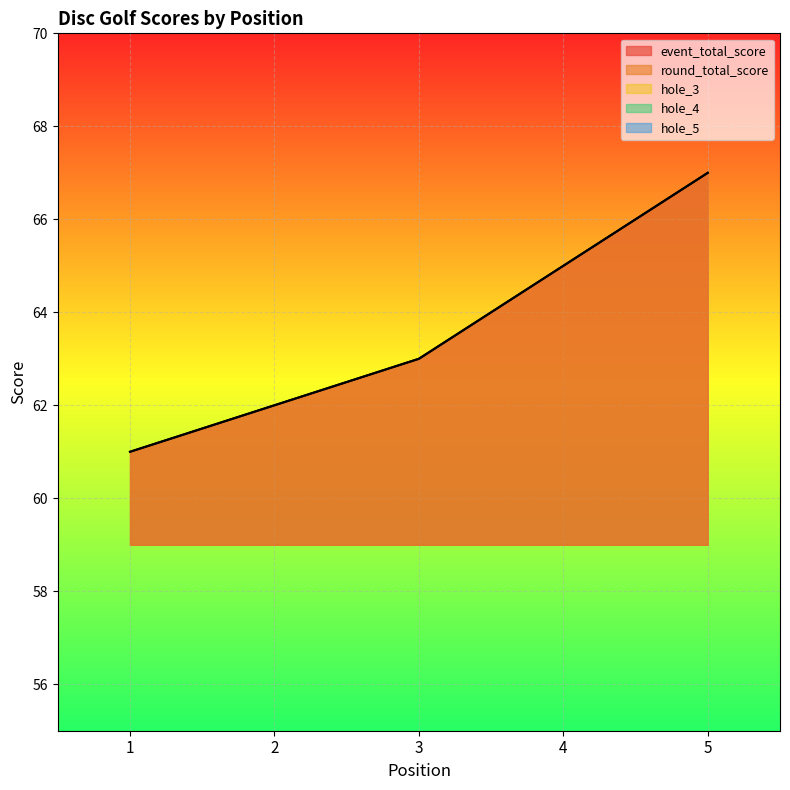

What is the difference between the hole_5 values at 5 and 2?

1